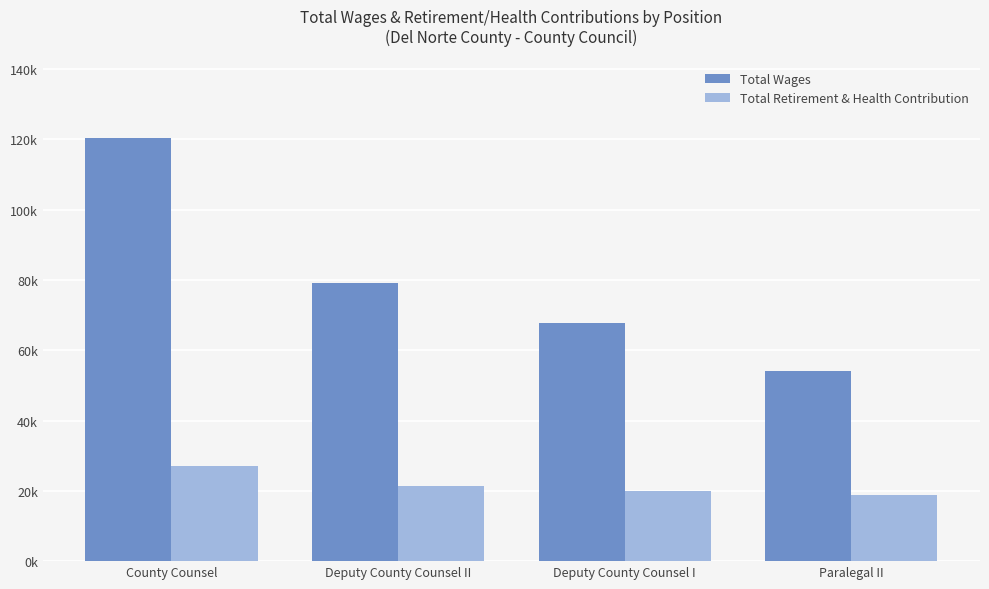

What is the label of the 3rd bar from the right?

Deputy County Counsel II